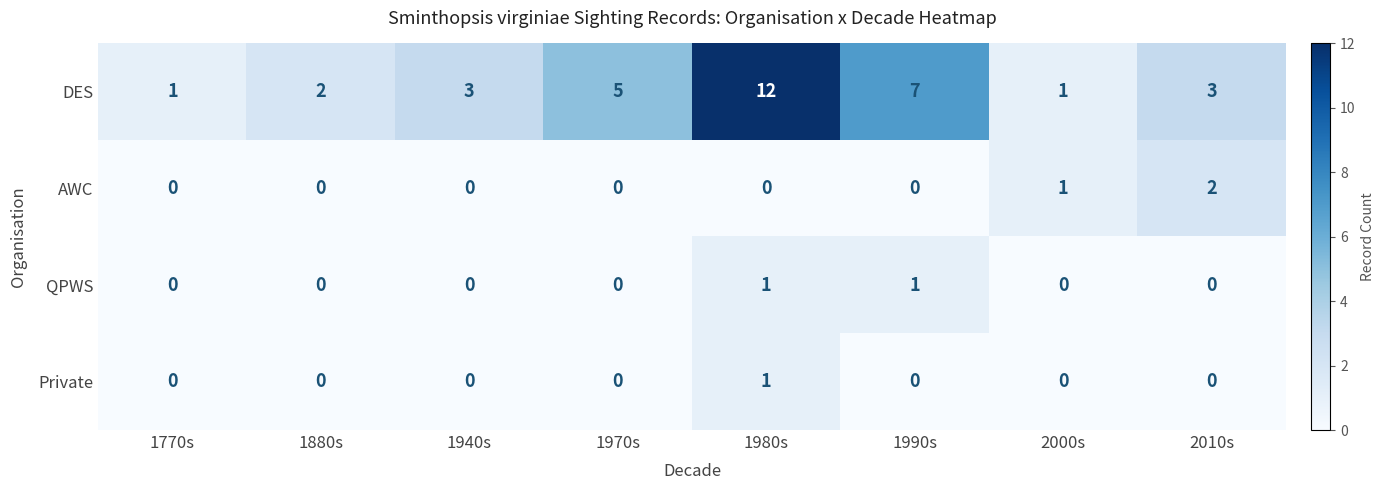

Is it true that Private equals 0 at 1970s?

True